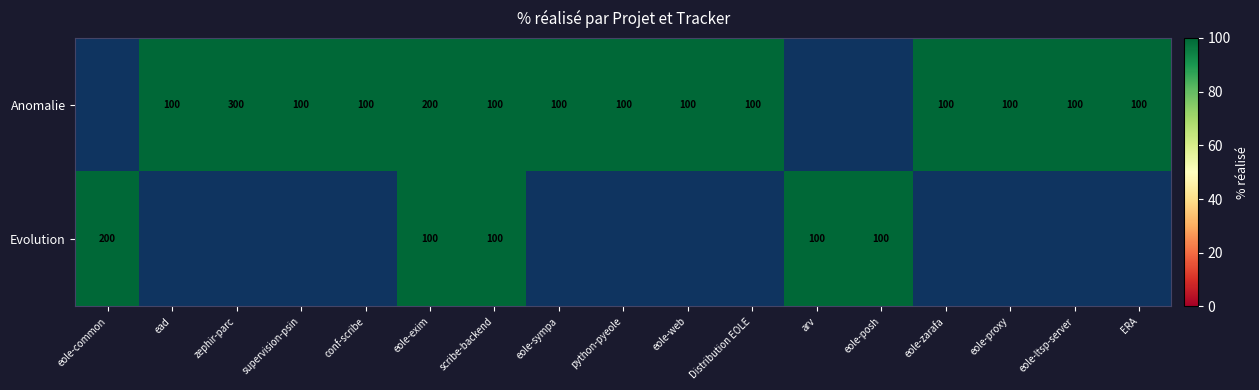

How many distinct data groups are displayed?

2